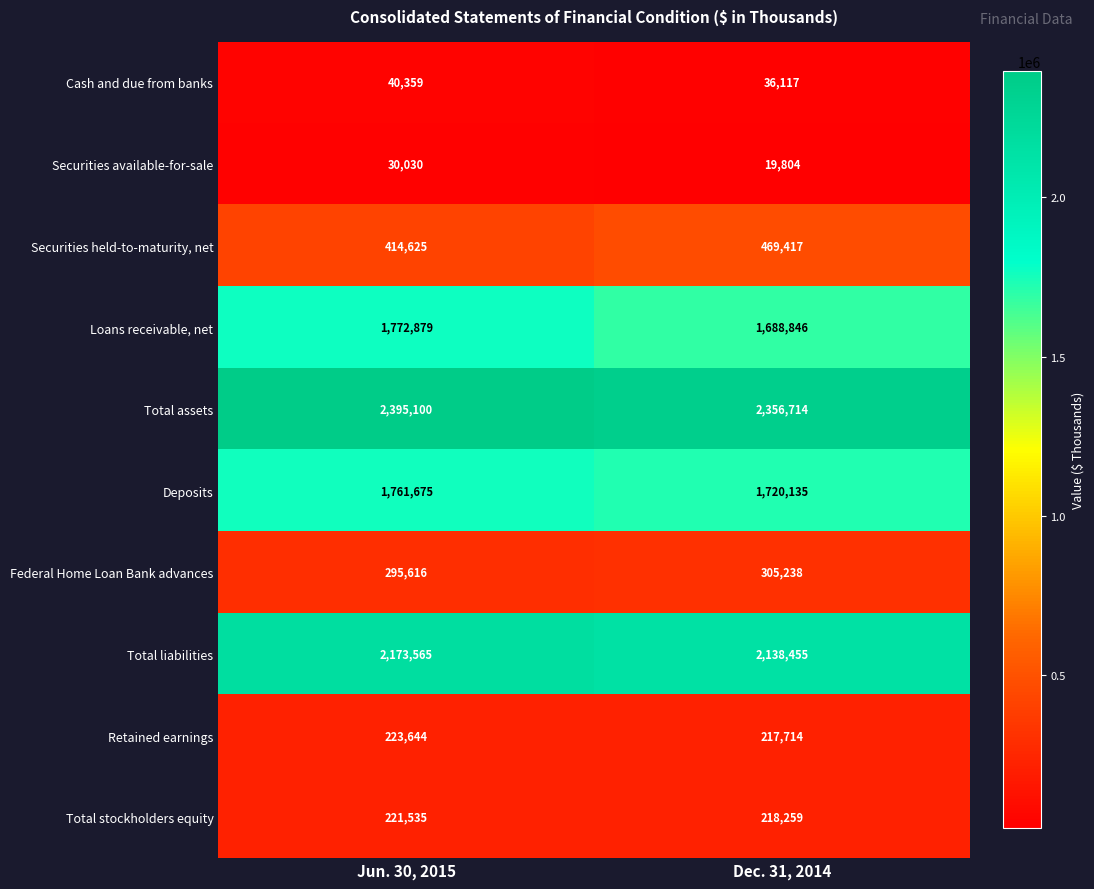

At how many categories does at least one series exceed 1436586?

2